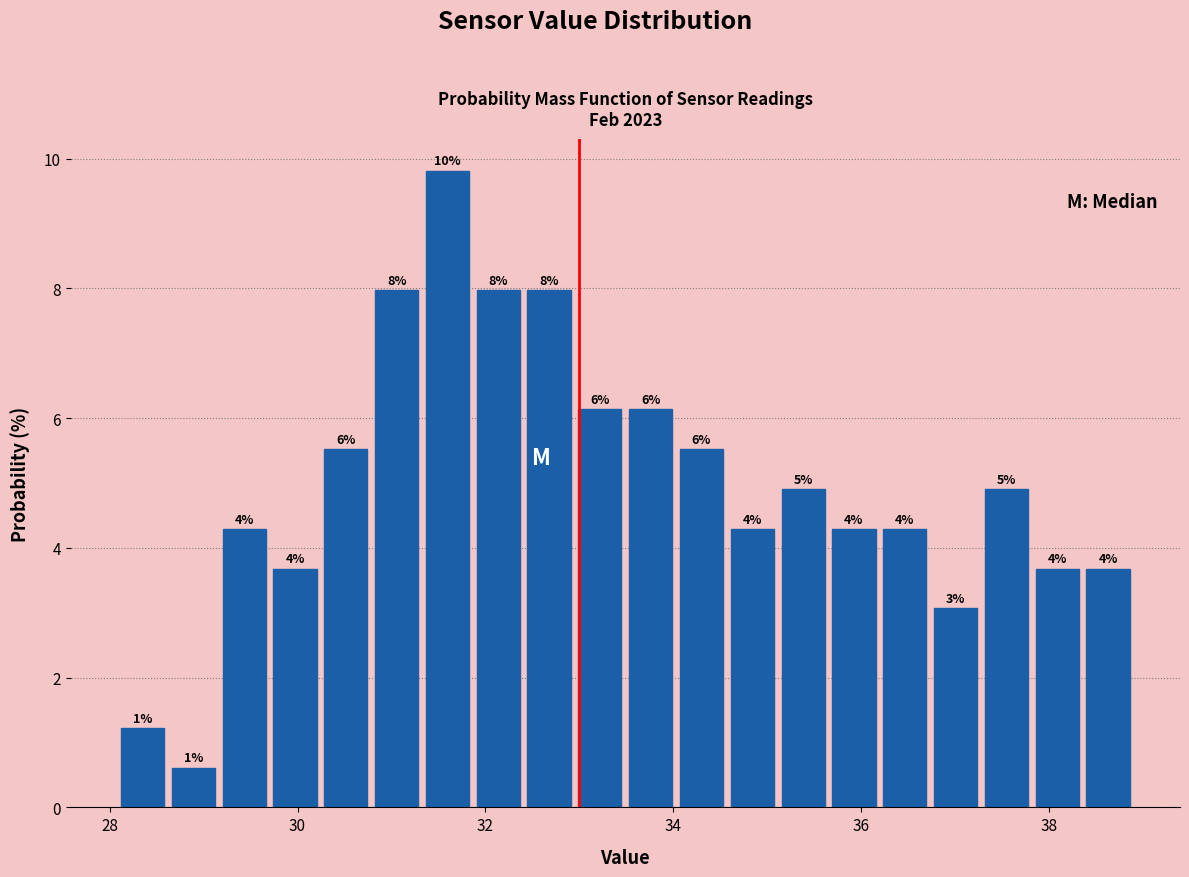

Around what value on the x-axis is the tallest bar? Give the approximate position of its centre, as read against the axis.

31.6